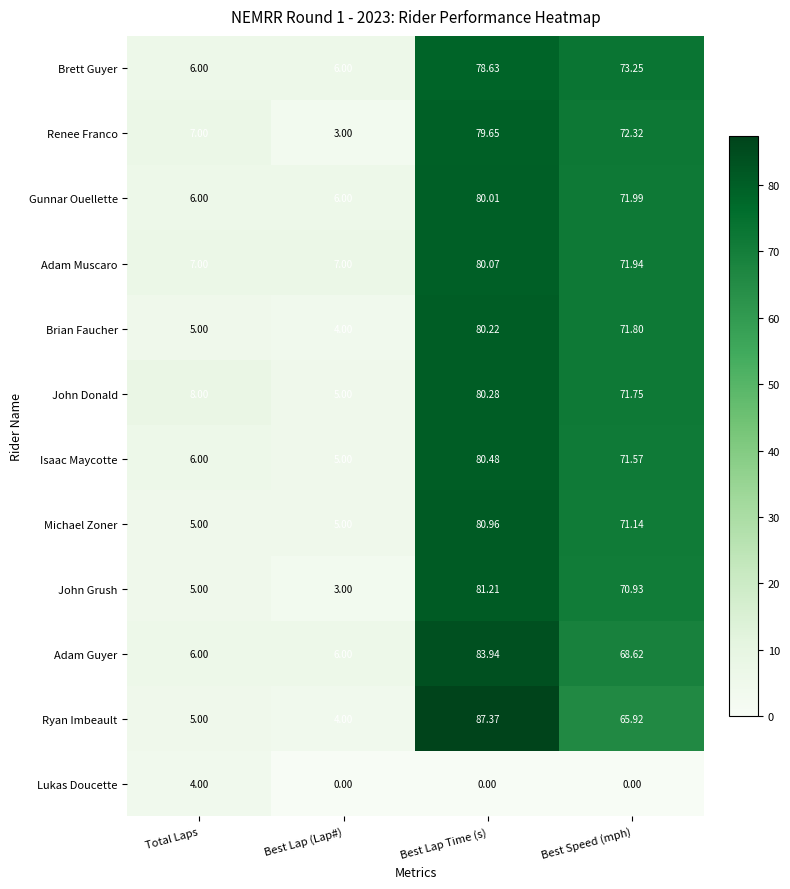

Where does the Adam Guyer series first go above 68?

Best Lap Time (s)